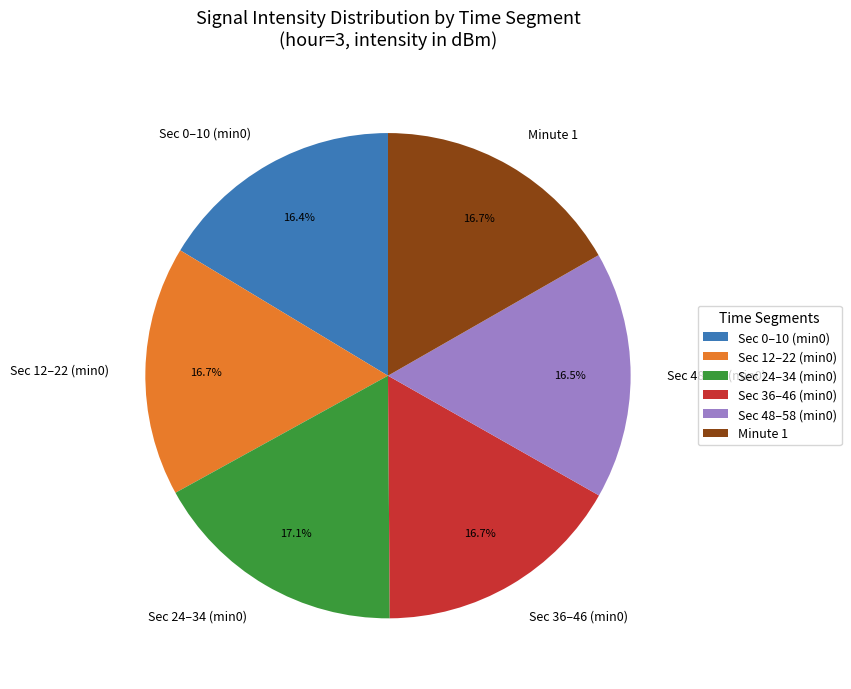

What is the ratio of the value at Minute 1 to the value at Sec 48–58 (min0)?

1.0